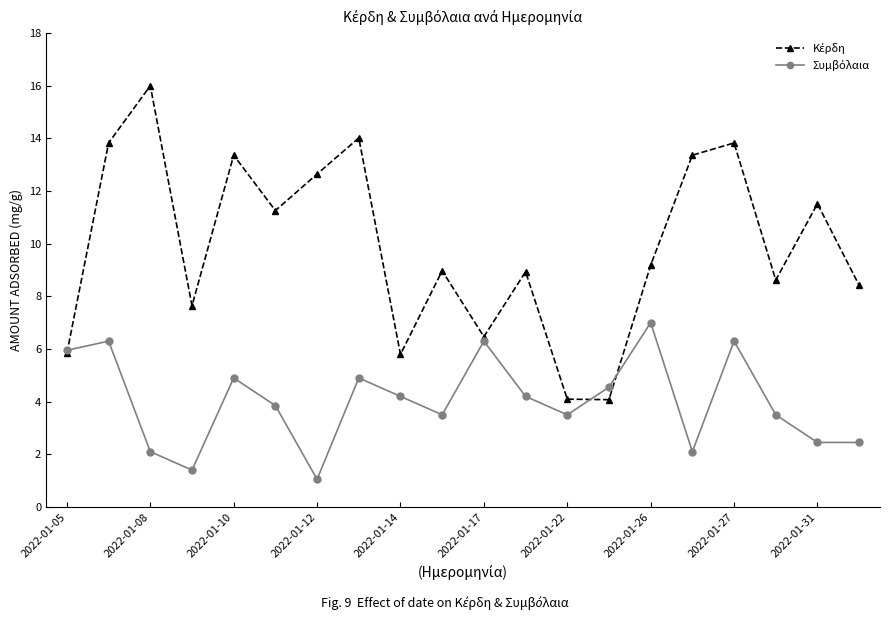

What is the smallest value displayed?

1.1